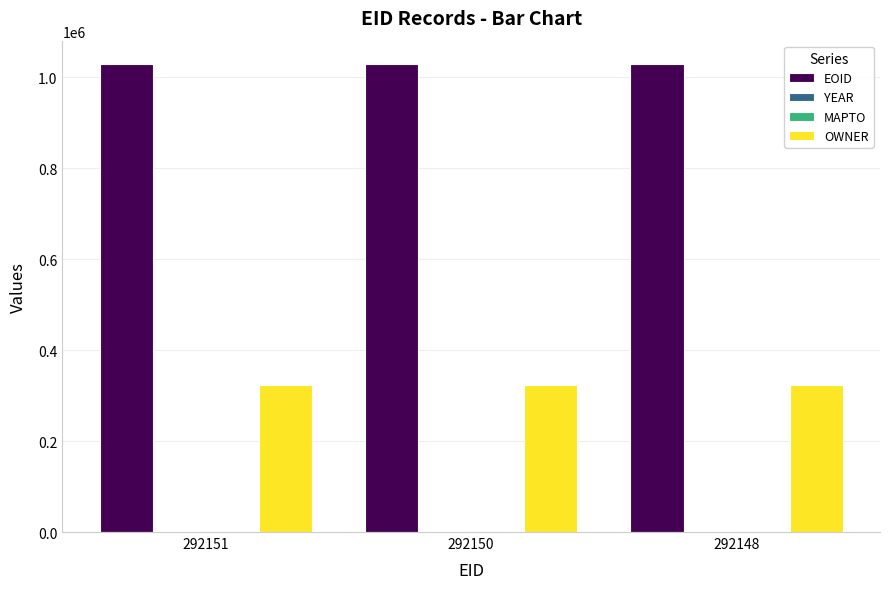

Does the chart contain stacked bars?

No